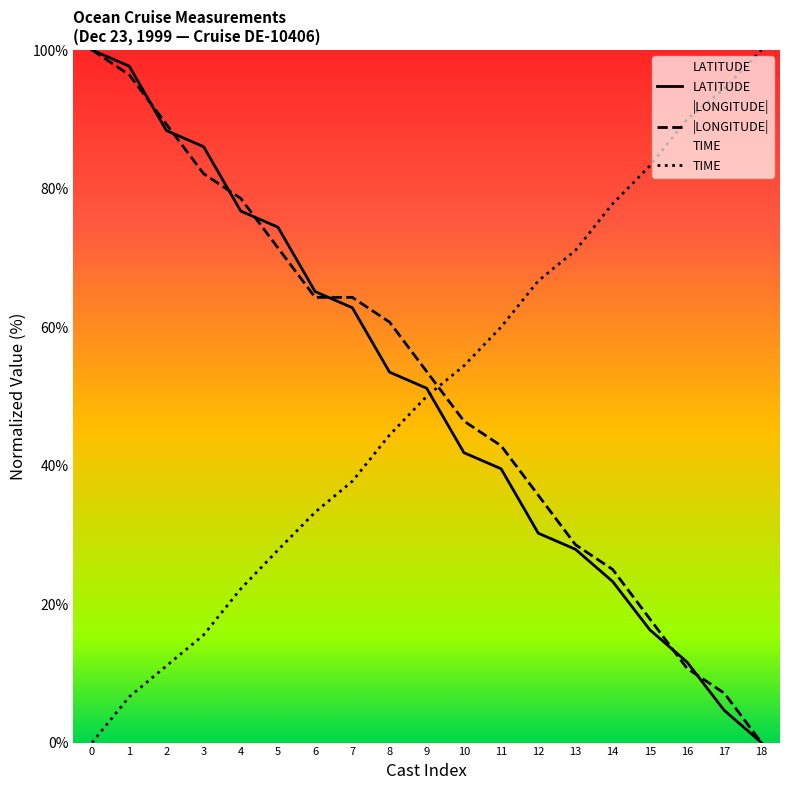

List the series in order of their peak value, highest first.

LATITUDE, |LONGITUDE|, TIME